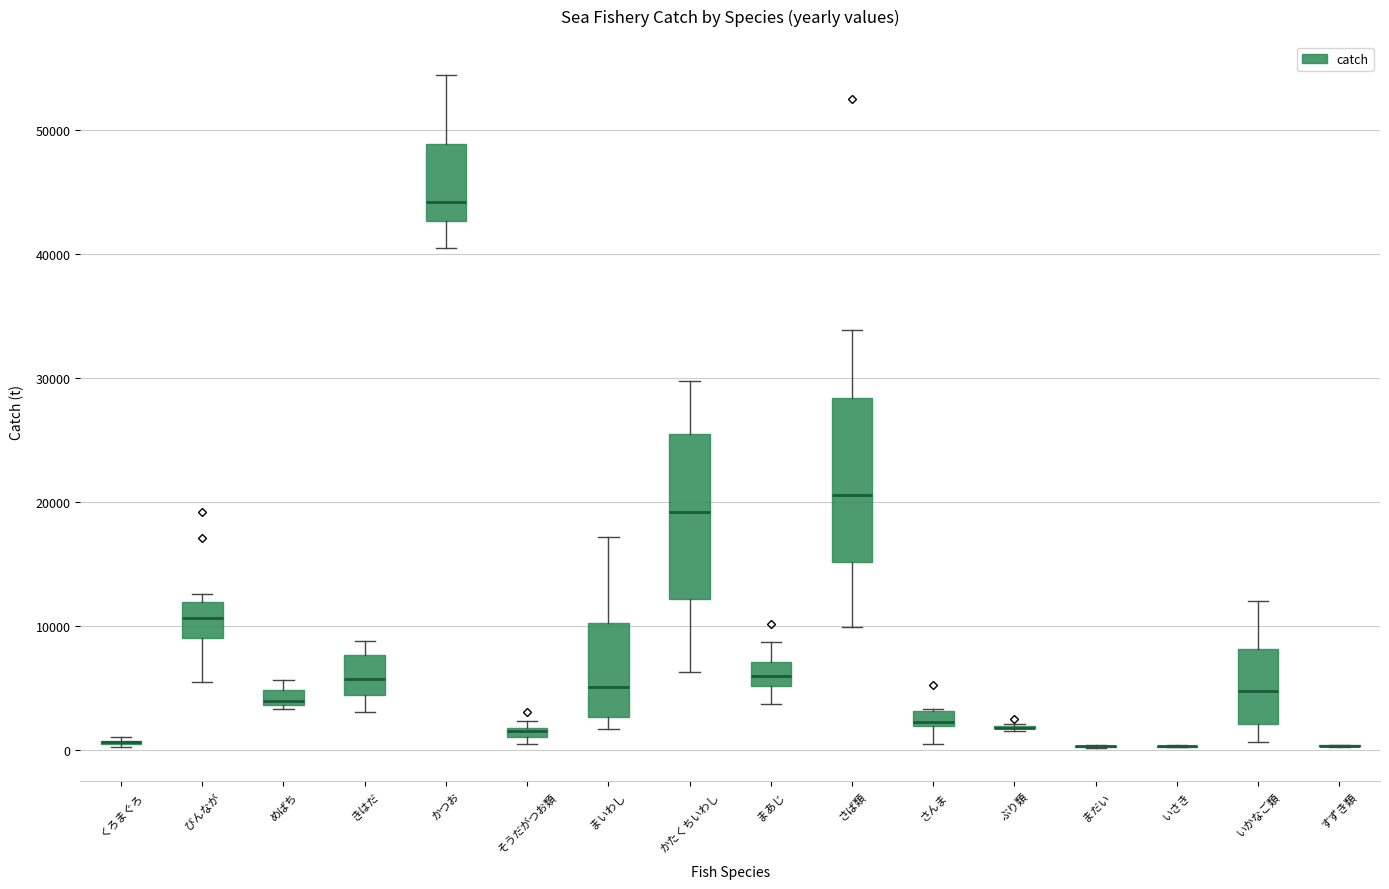

Where is the lower edge of the box for びんなが on the y-axis? The values are not printed on the chart, so give them approximately, as read against the axis.

9000